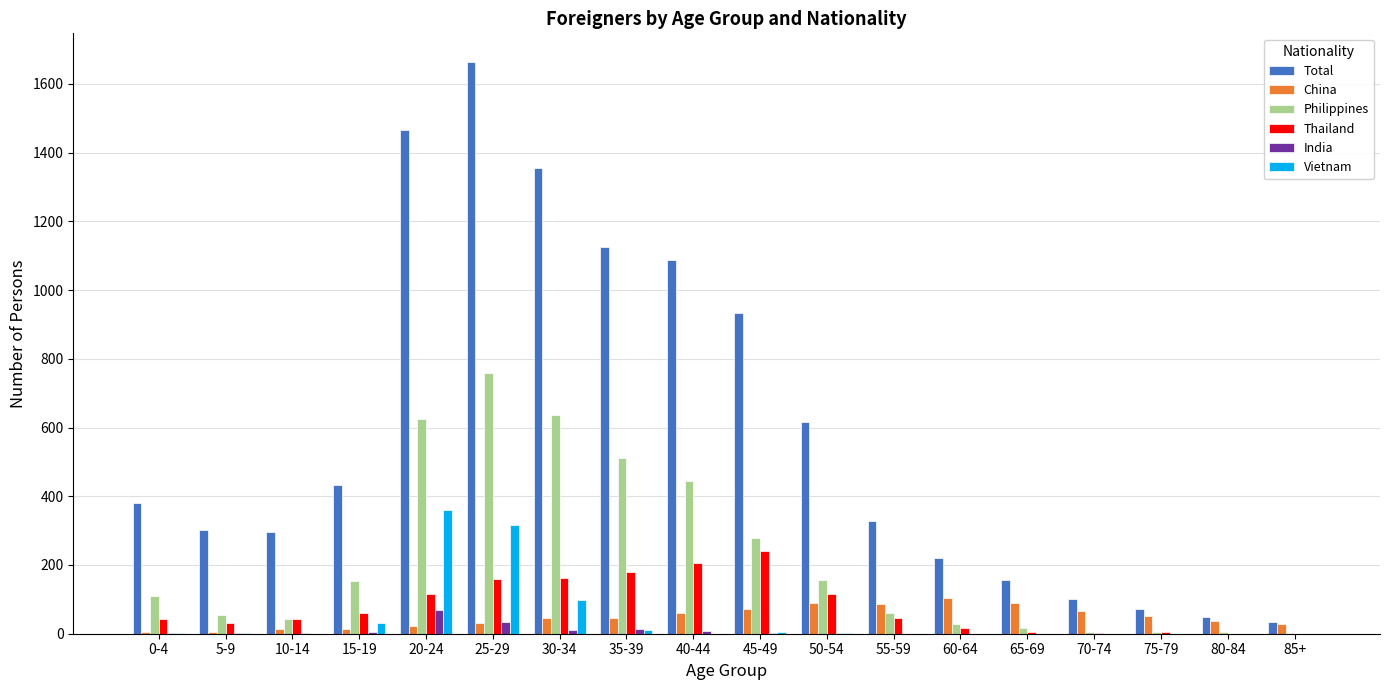

At which label is Total closest to 849?

45-49